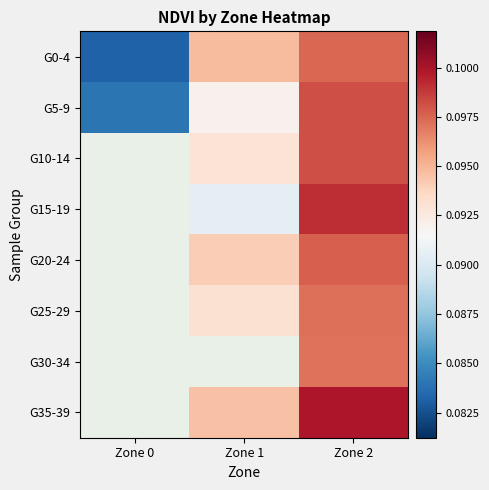

What is the sum of the G0-4 values at Zone 2 and Zone 1?

0.2